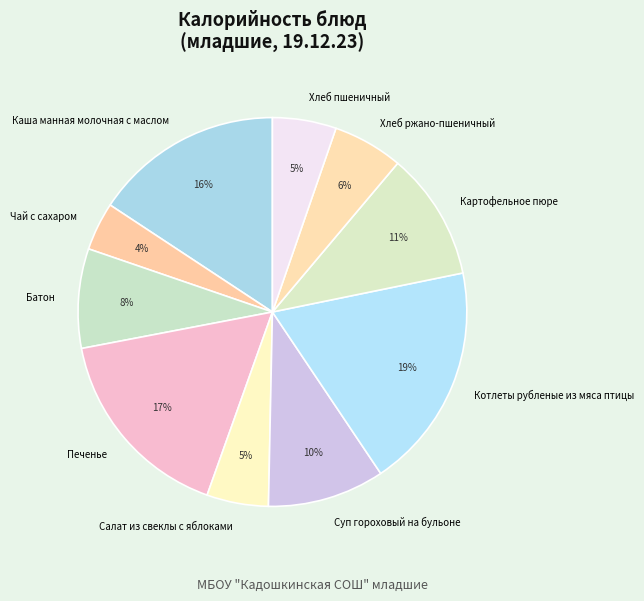

How many segments does this pie chart have?

10